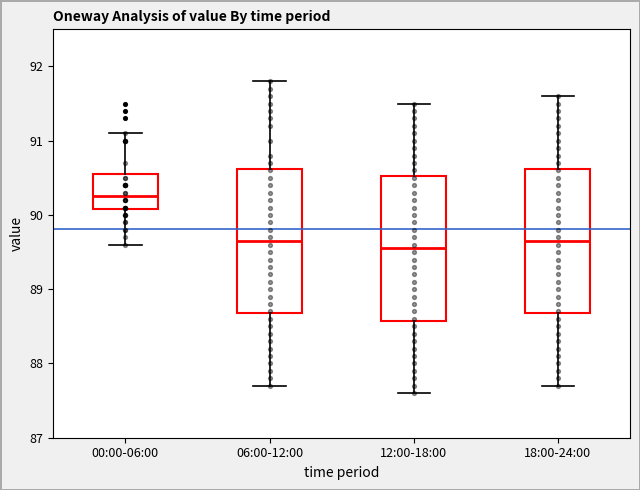

Reading left to right, transcribe this box plot: for each box, give where its median line is, the range the box spans, and where its two whiskers end, as read against the y-axis. The values are not printed on the chart, so give them approximately, as read against the axis.

00:00-06:00: median 90.3, box 90.1 to 90.6, whiskers 89.6 to 91.1
06:00-12:00: median 89.7, box 88.7 to 90.6, whiskers 87.7 to 91.8
12:00-18:00: median 89.6, box 88.6 to 90.5, whiskers 87.6 to 91.5
18:00-24:00: median 89.7, box 88.7 to 90.6, whiskers 87.7 to 91.6